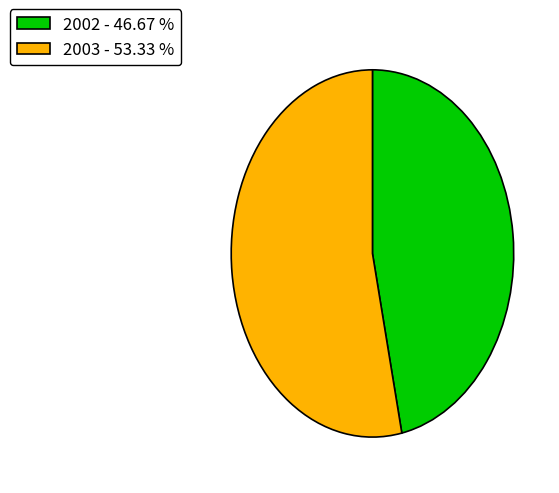

Between 2002 - 46.67 % and 2003 - 53.33 %, which is larger?

2003 - 53.33 %